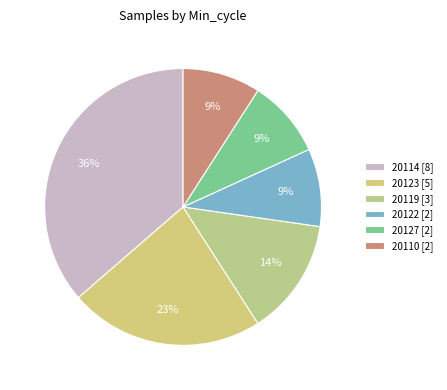

What is the largest slice in the pie chart?

20114 [8]